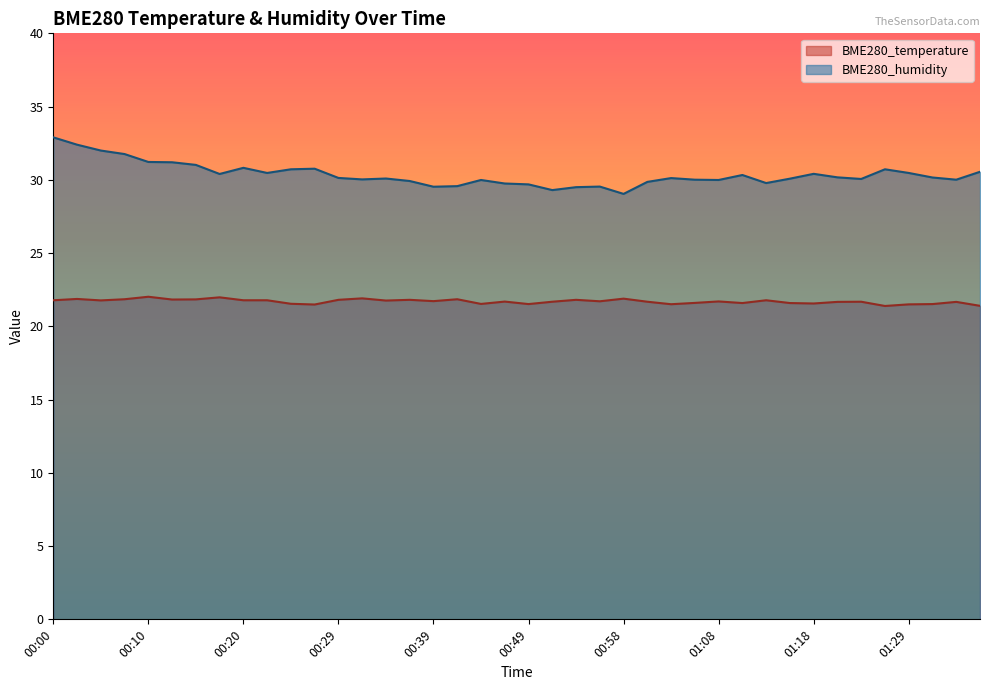

What are all the series names shown in the legend?

BME280_temperature, BME280_humidity